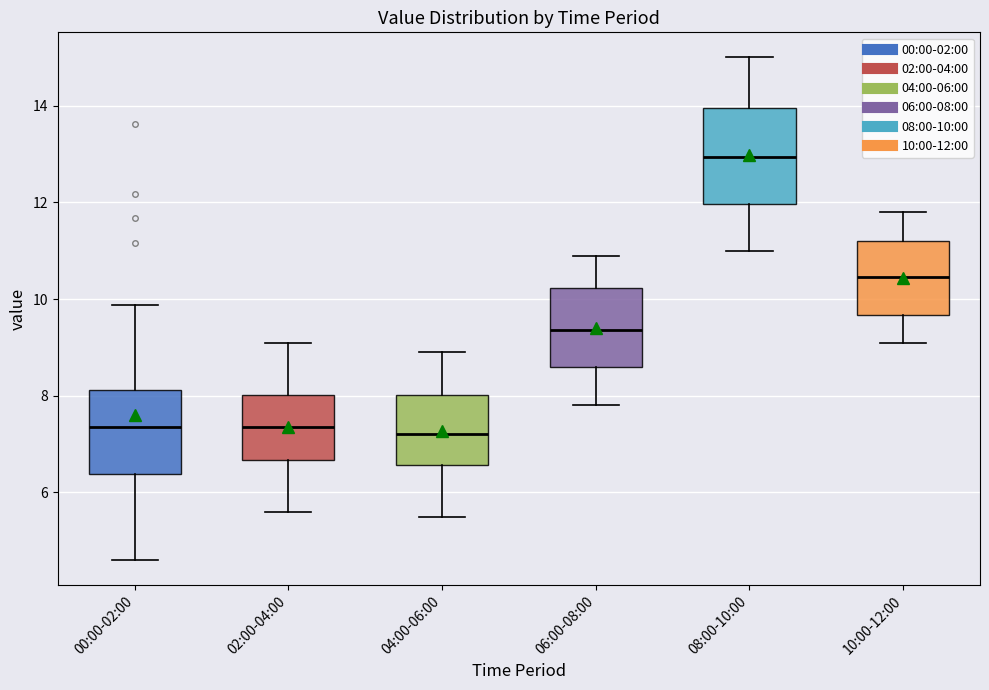

Which box is the tallest, from its lower edge to its upper edge?

08:00-10:00